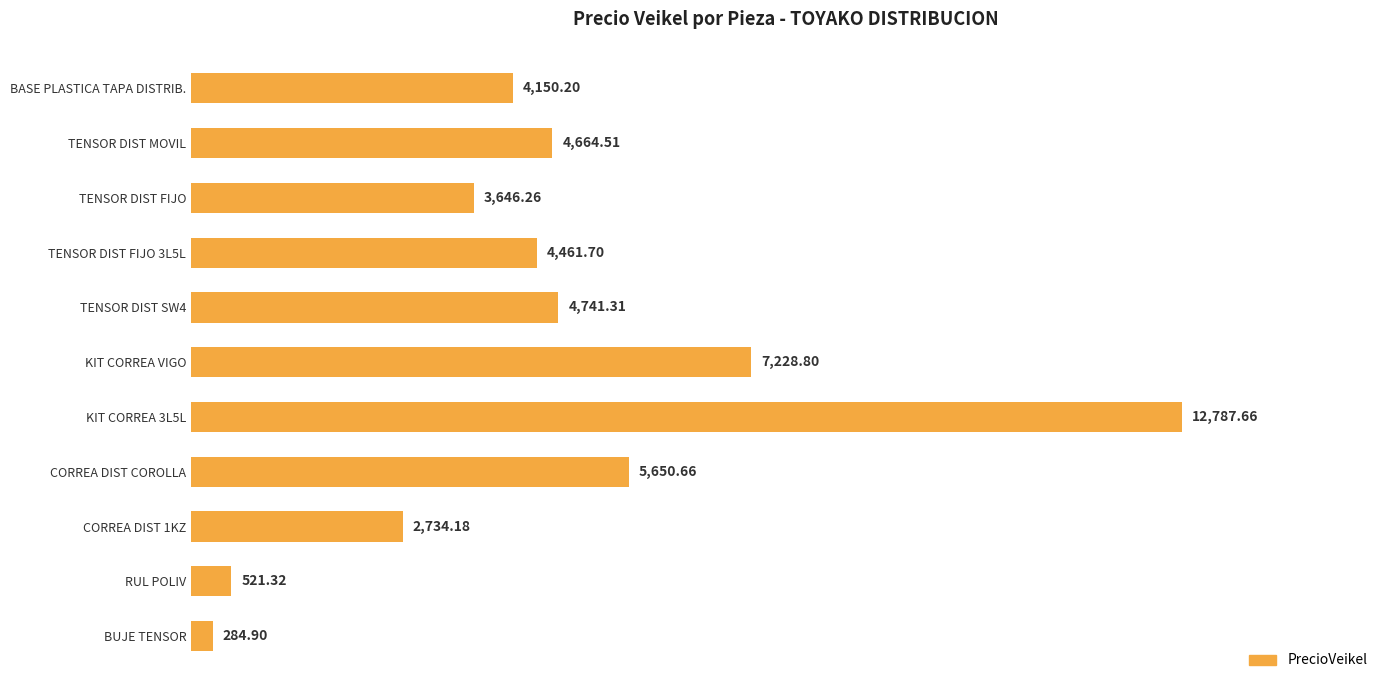

Between TENSOR DIST SW4 and RUL POLIV, which is larger?

TENSOR DIST SW4